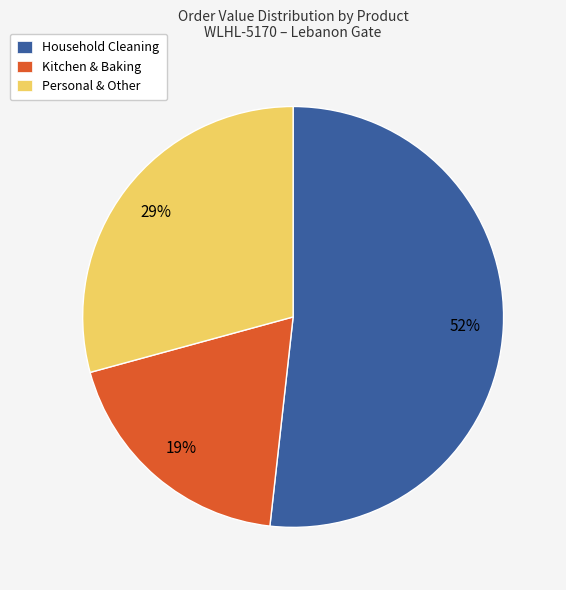

To the nearest percent, what is the average slice percentage?

33%